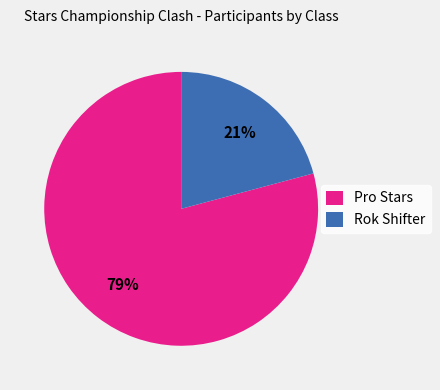

Rank the categories by value from lowest to highest.

Rok Shifter, Pro Stars